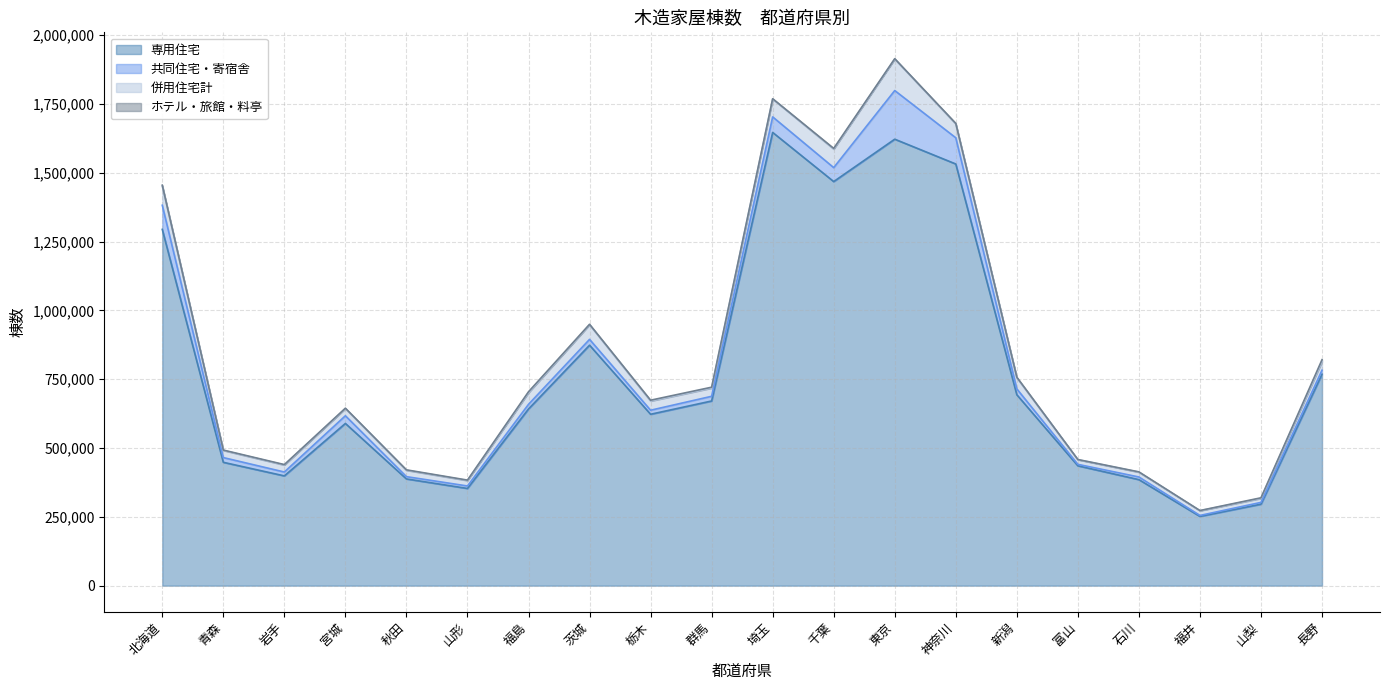

How many values in the 専用住宅 series are below 641975?

10